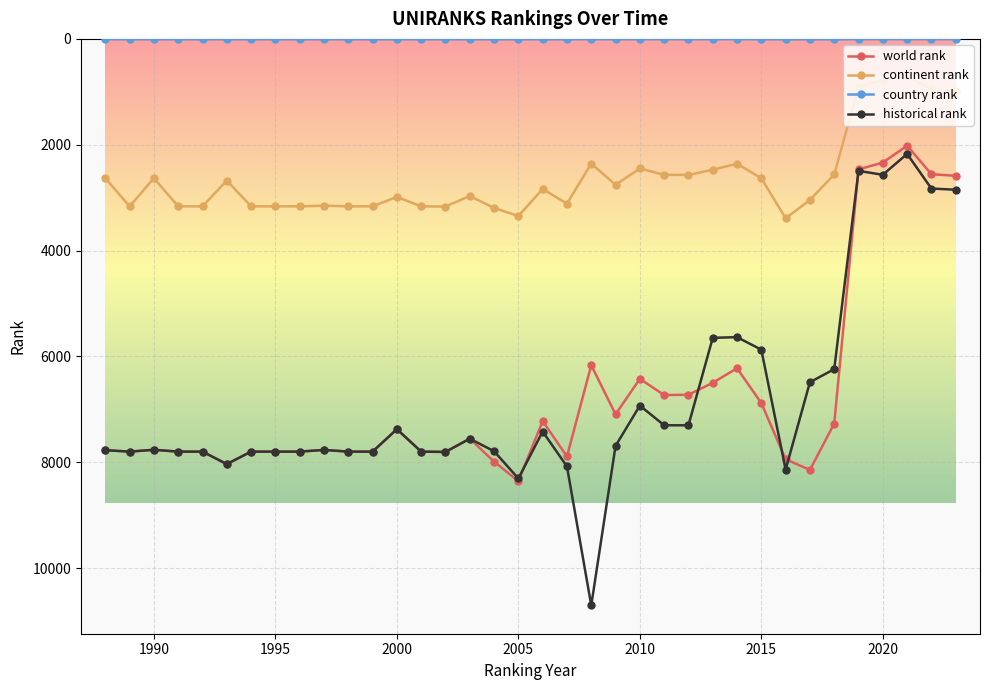

True or false: world rank has more than 1 points higher than both neighbors.

True